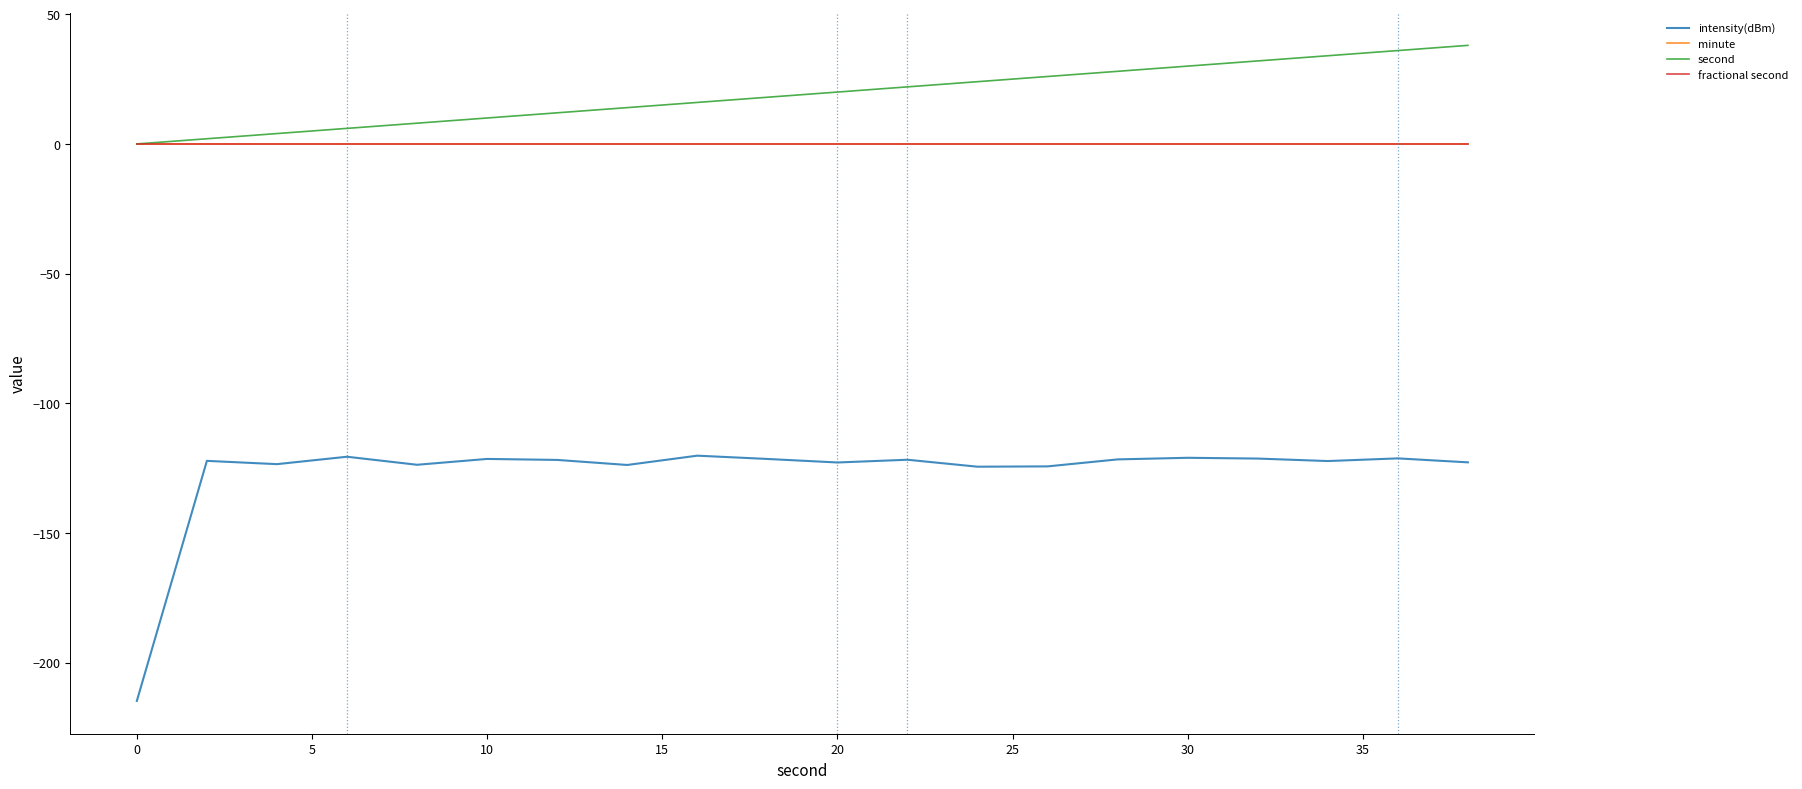

Reading left to right, what are all the values shown in this chart?

intensity(dBm): -214.7	-122.2	-123.4	-120.6	-123.7	-121.4	-121.8	-123.8	-120.2	-121.4	-122.8	-121.7	-124.4	-124.3	-121.6	-121.0	-121.3	-122.3	-121.2	-122.7
minute: 0.0	0.0	0.0	0.0	0.0	0.0	0.0	0.0	0.0	0.0	0.0	0.0	0.0	0.0	0.0	0.0	0.0	0.0	0.0	0.0
second: 0.0	2.0	4.0	6.0	8.0	10.0	12.0	14.0	16.0	18.0	20.0	22.0	24.0	26.0	28.0	30.0	32.0	34.0	36.0	38.0
fractional second: 0.0	0.0	0.0	0.0	0.0	0.0	0.0	0.0	0.0	0.0	0.0	0.0	0.0	0.0	0.0	0.0	0.0	0.0	0.0	0.0